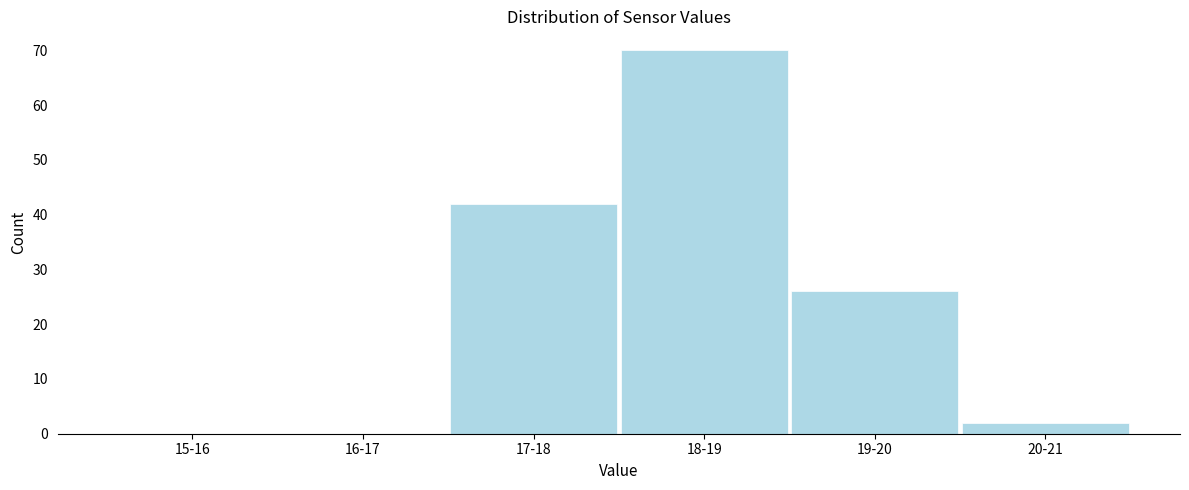

Reading left to right, transcribe all the data shown in this chart.

15-16=0	16-17=0	17-18=42	18-19=70	19-20=26	20-21=2